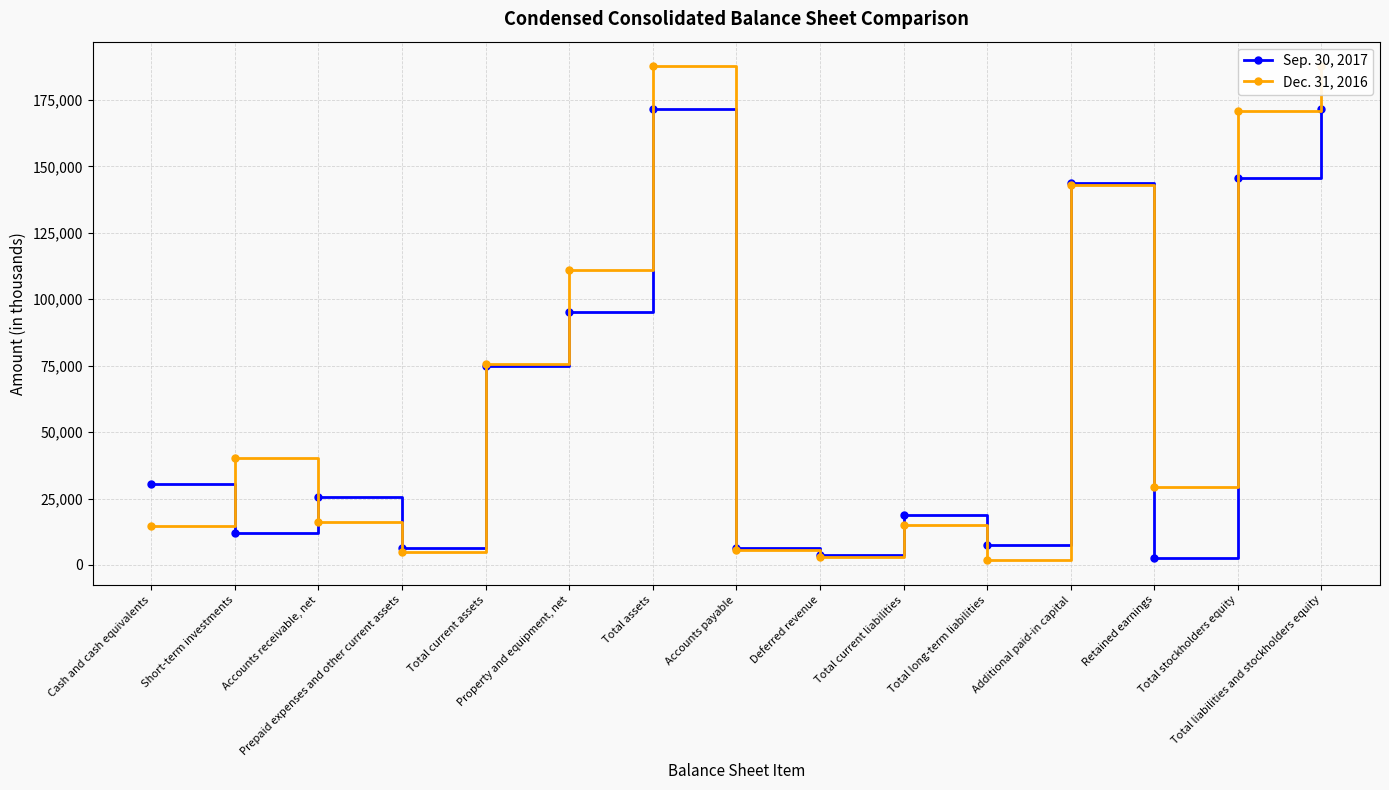

What is the label of the 7th point from the left?

Total assets